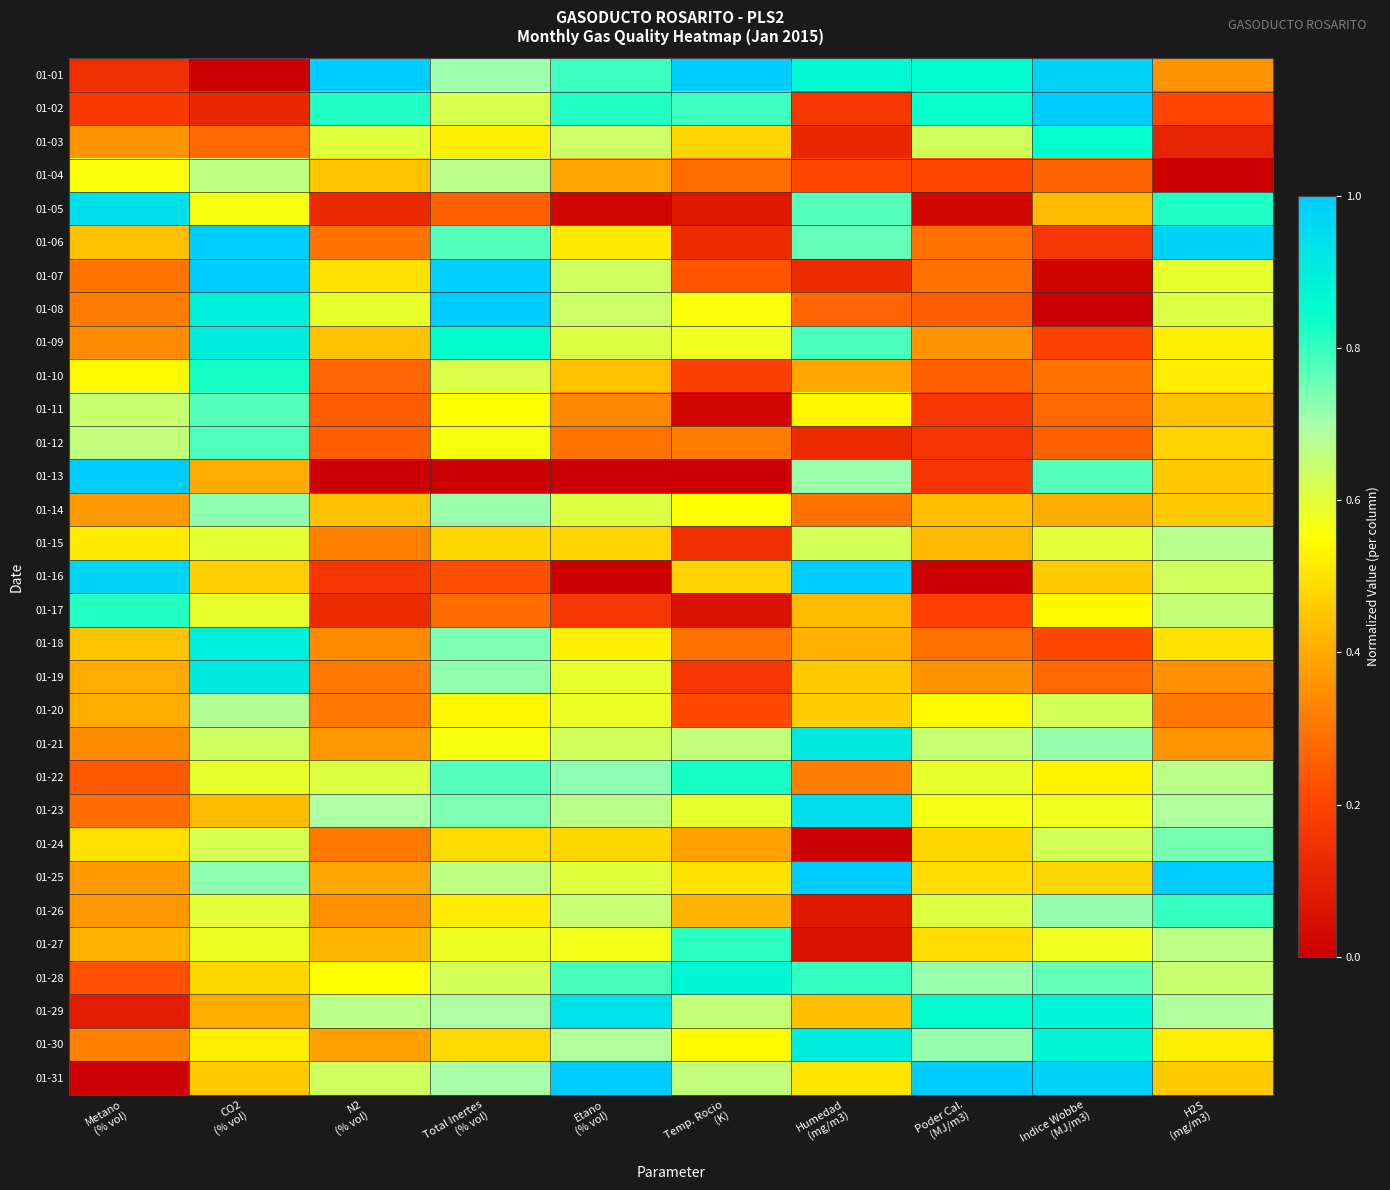

Reading left to right, extract all data points from this chart.

01-01: Metano
(% vol)=0.1	CO2
(% vol)=0.0	N2
(% vol)=1.0	Total Inertes
(% vol)=0.7	Etano
(% vol)=0.8	Temp. Rocio
(K)=1.0	Humedad
(mg/m3)=0.9	Poder Cal.
(MJ/m3)=0.9	Indice Wobbe
(MJ/m3)=1.0	H2S
(mg/m3)=0.4
01-02: Metano
(% vol)=0.2	CO2
(% vol)=0.1	N2
(% vol)=0.8	Total Inertes
(% vol)=0.6	Etano
(% vol)=0.8	Temp. Rocio
(K)=0.8	Humedad
(mg/m3)=0.2	Poder Cal.
(MJ/m3)=0.8	Indice Wobbe
(MJ/m3)=1.0	H2S
(mg/m3)=0.2
01-03: Metano
(% vol)=0.4	CO2
(% vol)=0.3	N2
(% vol)=0.6	Total Inertes
(% vol)=0.5	Etano
(% vol)=0.6	Temp. Rocio
(K)=0.5	Humedad
(mg/m3)=0.1	Poder Cal.
(MJ/m3)=0.6	Indice Wobbe
(MJ/m3)=0.8	H2S
(mg/m3)=0.1
01-04: Metano
(% vol)=0.6	CO2
(% vol)=0.7	N2
(% vol)=0.4	Total Inertes
(% vol)=0.7	Etano
(% vol)=0.4	Temp. Rocio
(K)=0.3	Humedad
(mg/m3)=0.2	Poder Cal.
(MJ/m3)=0.2	Indice Wobbe
(MJ/m3)=0.3	H2S
(mg/m3)=0.0
01-05: Metano
(% vol)=0.9	CO2
(% vol)=0.6	N2
(% vol)=0.1	Total Inertes
(% vol)=0.3	Etano
(% vol)=0.0	Temp. Rocio
(K)=0.1	Humedad
(mg/m3)=0.8	Poder Cal.
(MJ/m3)=0.0	Indice Wobbe
(MJ/m3)=0.4	H2S
(mg/m3)=0.8
01-06: Metano
(% vol)=0.4	CO2
(% vol)=1.0	N2
(% vol)=0.3	Total Inertes
(% vol)=0.8	Etano
(% vol)=0.5	Temp. Rocio
(K)=0.1	Humedad
(mg/m3)=0.8	Poder Cal.
(MJ/m3)=0.3	Indice Wobbe
(MJ/m3)=0.2	H2S
(mg/m3)=1.0
01-07: Metano
(% vol)=0.3	CO2
(% vol)=1.0	N2
(% vol)=0.5	Total Inertes
(% vol)=1.0	Etano
(% vol)=0.6	Temp. Rocio
(K)=0.2	Humedad
(mg/m3)=0.1	Poder Cal.
(MJ/m3)=0.3	Indice Wobbe
(MJ/m3)=0.0	H2S
(mg/m3)=0.6
01-08: Metano
(% vol)=0.3	CO2
(% vol)=0.9	N2
(% vol)=0.6	Total Inertes
(% vol)=1.0	Etano
(% vol)=0.6	Temp. Rocio
(K)=0.6	Humedad
(mg/m3)=0.3	Poder Cal.
(MJ/m3)=0.3	Indice Wobbe
(MJ/m3)=0.0	H2S
(mg/m3)=0.6
01-09: Metano
(% vol)=0.3	CO2
(% vol)=0.9	N2
(% vol)=0.4	Total Inertes
(% vol)=0.8	Etano
(% vol)=0.6	Temp. Rocio
(K)=0.6	Humedad
(mg/m3)=0.8	Poder Cal.
(MJ/m3)=0.4	Indice Wobbe
(MJ/m3)=0.2	H2S
(mg/m3)=0.5
01-10: Metano
(% vol)=0.5	CO2
(% vol)=0.8	N2
(% vol)=0.3	Total Inertes
(% vol)=0.6	Etano
(% vol)=0.4	Temp. Rocio
(K)=0.2	Humedad
(mg/m3)=0.4	Poder Cal.
(MJ/m3)=0.3	Indice Wobbe
(MJ/m3)=0.3	H2S
(mg/m3)=0.5
01-11: Metano
(% vol)=0.6	CO2
(% vol)=0.8	N2
(% vol)=0.2	Total Inertes
(% vol)=0.5	Etano
(% vol)=0.3	Temp. Rocio
(K)=0.0	Humedad
(mg/m3)=0.5	Poder Cal.
(MJ/m3)=0.2	Indice Wobbe
(MJ/m3)=0.3	H2S
(mg/m3)=0.4
01-12: Metano
(% vol)=0.7	CO2
(% vol)=0.8	N2
(% vol)=0.3	Total Inertes
(% vol)=0.6	Etano
(% vol)=0.3	Temp. Rocio
(K)=0.3	Humedad
(mg/m3)=0.1	Poder Cal.
(MJ/m3)=0.2	Indice Wobbe
(MJ/m3)=0.3	H2S
(mg/m3)=0.5
01-13: Metano
(% vol)=1.0	CO2
(% vol)=0.4	N2
(% vol)=0.0	Total Inertes
(% vol)=0.0	Etano
(% vol)=0.0	Temp. Rocio
(K)=0.0	Humedad
(mg/m3)=0.7	Poder Cal.
(MJ/m3)=0.2	Indice Wobbe
(MJ/m3)=0.8	H2S
(mg/m3)=0.5
01-14: Metano
(% vol)=0.4	CO2
(% vol)=0.7	N2
(% vol)=0.4	Total Inertes
(% vol)=0.7	Etano
(% vol)=0.6	Temp. Rocio
(K)=0.6	Humedad
(mg/m3)=0.3	Poder Cal.
(MJ/m3)=0.4	Indice Wobbe
(MJ/m3)=0.4	H2S
(mg/m3)=0.5
01-15: Metano
(% vol)=0.5	CO2
(% vol)=0.6	N2
(% vol)=0.3	Total Inertes
(% vol)=0.5	Etano
(% vol)=0.5	Temp. Rocio
(K)=0.1	Humedad
(mg/m3)=0.6	Poder Cal.
(MJ/m3)=0.4	Indice Wobbe
(MJ/m3)=0.6	H2S
(mg/m3)=0.7
01-16: Metano
(% vol)=1.0	CO2
(% vol)=0.5	N2
(% vol)=0.2	Total Inertes
(% vol)=0.2	Etano
(% vol)=0.0	Temp. Rocio
(K)=0.5	Humedad
(mg/m3)=1.0	Poder Cal.
(MJ/m3)=0.0	Indice Wobbe
(MJ/m3)=0.5	H2S
(mg/m3)=0.6
01-17: Metano
(% vol)=0.8	CO2
(% vol)=0.6	N2
(% vol)=0.1	Total Inertes
(% vol)=0.3	Etano
(% vol)=0.2	Temp. Rocio
(K)=0.1	Humedad
(mg/m3)=0.4	Poder Cal.
(MJ/m3)=0.2	Indice Wobbe
(MJ/m3)=0.5	H2S
(mg/m3)=0.7
01-18: Metano
(% vol)=0.4	CO2
(% vol)=0.9	N2
(% vol)=0.3	Total Inertes
(% vol)=0.7	Etano
(% vol)=0.5	Temp. Rocio
(K)=0.3	Humedad
(mg/m3)=0.4	Poder Cal.
(MJ/m3)=0.3	Indice Wobbe
(MJ/m3)=0.2	H2S
(mg/m3)=0.5
01-19: Metano
(% vol)=0.4	CO2
(% vol)=0.9	N2
(% vol)=0.3	Total Inertes
(% vol)=0.7	Etano
(% vol)=0.6	Temp. Rocio
(K)=0.2	Humedad
(mg/m3)=0.5	Poder Cal.
(MJ/m3)=0.4	Indice Wobbe
(MJ/m3)=0.3	H2S
(mg/m3)=0.4
01-20: Metano
(% vol)=0.4	CO2
(% vol)=0.7	N2
(% vol)=0.3	Total Inertes
(% vol)=0.5	Etano
(% vol)=0.6	Temp. Rocio
(K)=0.2	Humedad
(mg/m3)=0.5	Poder Cal.
(MJ/m3)=0.5	Indice Wobbe
(MJ/m3)=0.6	H2S
(mg/m3)=0.3
01-21: Metano
(% vol)=0.3	CO2
(% vol)=0.6	N2
(% vol)=0.4	Total Inertes
(% vol)=0.6	Etano
(% vol)=0.6	Temp. Rocio
(K)=0.7	Humedad
(mg/m3)=0.9	Poder Cal.
(MJ/m3)=0.6	Indice Wobbe
(MJ/m3)=0.7	H2S
(mg/m3)=0.4
01-22: Metano
(% vol)=0.2	CO2
(% vol)=0.6	N2
(% vol)=0.6	Total Inertes
(% vol)=0.8	Etano
(% vol)=0.7	Temp. Rocio
(K)=0.8	Humedad
(mg/m3)=0.3	Poder Cal.
(MJ/m3)=0.6	Indice Wobbe
(MJ/m3)=0.5	H2S
(mg/m3)=0.7
01-23: Metano
(% vol)=0.3	CO2
(% vol)=0.4	N2
(% vol)=0.7	Total Inertes
(% vol)=0.7	Etano
(% vol)=0.7	Temp. Rocio
(K)=0.6	Humedad
(mg/m3)=0.9	Poder Cal.
(MJ/m3)=0.6	Indice Wobbe
(MJ/m3)=0.6	H2S
(mg/m3)=0.7
01-24: Metano
(% vol)=0.5	CO2
(% vol)=0.6	N2
(% vol)=0.3	Total Inertes
(% vol)=0.5	Etano
(% vol)=0.5	Temp. Rocio
(K)=0.4	Humedad
(mg/m3)=0.0	Poder Cal.
(MJ/m3)=0.5	Indice Wobbe
(MJ/m3)=0.6	H2S
(mg/m3)=0.7
01-25: Metano
(% vol)=0.4	CO2
(% vol)=0.7	N2
(% vol)=0.4	Total Inertes
(% vol)=0.7	Etano
(% vol)=0.6	Temp. Rocio
(K)=0.5	Humedad
(mg/m3)=1.0	Poder Cal.
(MJ/m3)=0.5	Indice Wobbe
(MJ/m3)=0.5	H2S
(mg/m3)=1.0
01-26: Metano
(% vol)=0.4	CO2
(% vol)=0.6	N2
(% vol)=0.3	Total Inertes
(% vol)=0.5	Etano
(% vol)=0.7	Temp. Rocio
(K)=0.4	Humedad
(mg/m3)=0.1	Poder Cal.
(MJ/m3)=0.6	Indice Wobbe
(MJ/m3)=0.7	H2S
(mg/m3)=0.8
01-27: Metano
(% vol)=0.4	CO2
(% vol)=0.6	N2
(% vol)=0.4	Total Inertes
(% vol)=0.6	Etano
(% vol)=0.6	Temp. Rocio
(K)=0.8	Humedad
(mg/m3)=0.0	Poder Cal.
(MJ/m3)=0.5	Indice Wobbe
(MJ/m3)=0.6	H2S
(mg/m3)=0.7
01-28: Metano
(% vol)=0.2	CO2
(% vol)=0.5	N2
(% vol)=0.5	Total Inertes
(% vol)=0.6	Etano
(% vol)=0.8	Temp. Rocio
(K)=0.9	Humedad
(mg/m3)=0.8	Poder Cal.
(MJ/m3)=0.7	Indice Wobbe
(MJ/m3)=0.8	H2S
(mg/m3)=0.6
01-29: Metano
(% vol)=0.1	CO2
(% vol)=0.4	N2
(% vol)=0.7	Total Inertes
(% vol)=0.7	Etano
(% vol)=0.9	Temp. Rocio
(K)=0.7	Humedad
(mg/m3)=0.4	Poder Cal.
(MJ/m3)=0.9	Indice Wobbe
(MJ/m3)=0.9	H2S
(mg/m3)=0.7
01-30: Metano
(% vol)=0.3	CO2
(% vol)=0.5	N2
(% vol)=0.4	Total Inertes
(% vol)=0.5	Etano
(% vol)=0.7	Temp. Rocio
(K)=0.5	Humedad
(mg/m3)=0.9	Poder Cal.
(MJ/m3)=0.7	Indice Wobbe
(MJ/m3)=0.9	H2S
(mg/m3)=0.5
01-31: Metano
(% vol)=0.0	CO2
(% vol)=0.5	N2
(% vol)=0.6	Total Inertes
(% vol)=0.7	Etano
(% vol)=1.0	Temp. Rocio
(K)=0.7	Humedad
(mg/m3)=0.5	Poder Cal.
(MJ/m3)=1.0	Indice Wobbe
(MJ/m3)=1.0	H2S
(mg/m3)=0.5